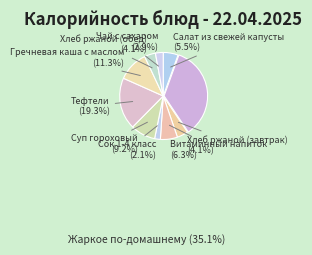

What is the ratio of the value at Жаркое по-домашнему to the value at Чай с сахаром?

12.2